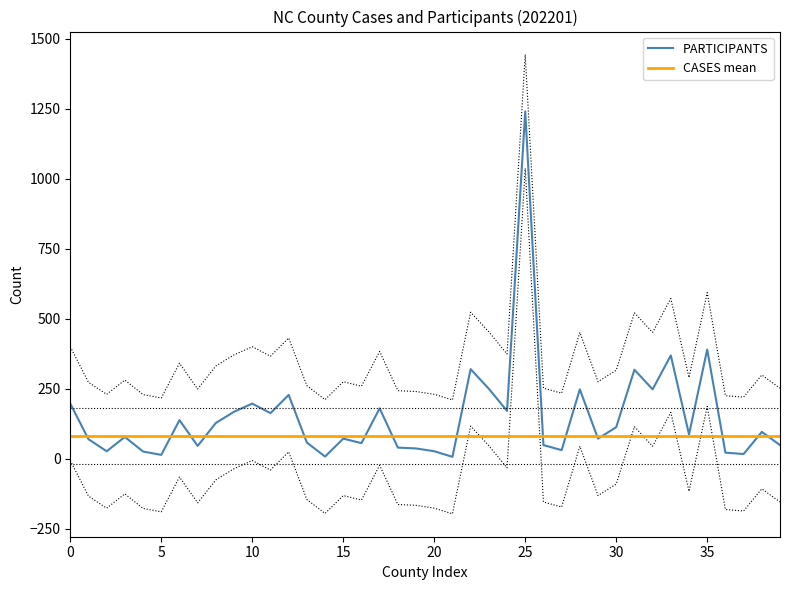

The value of PARTICIPANTS at 15 is 72. True or false?

True